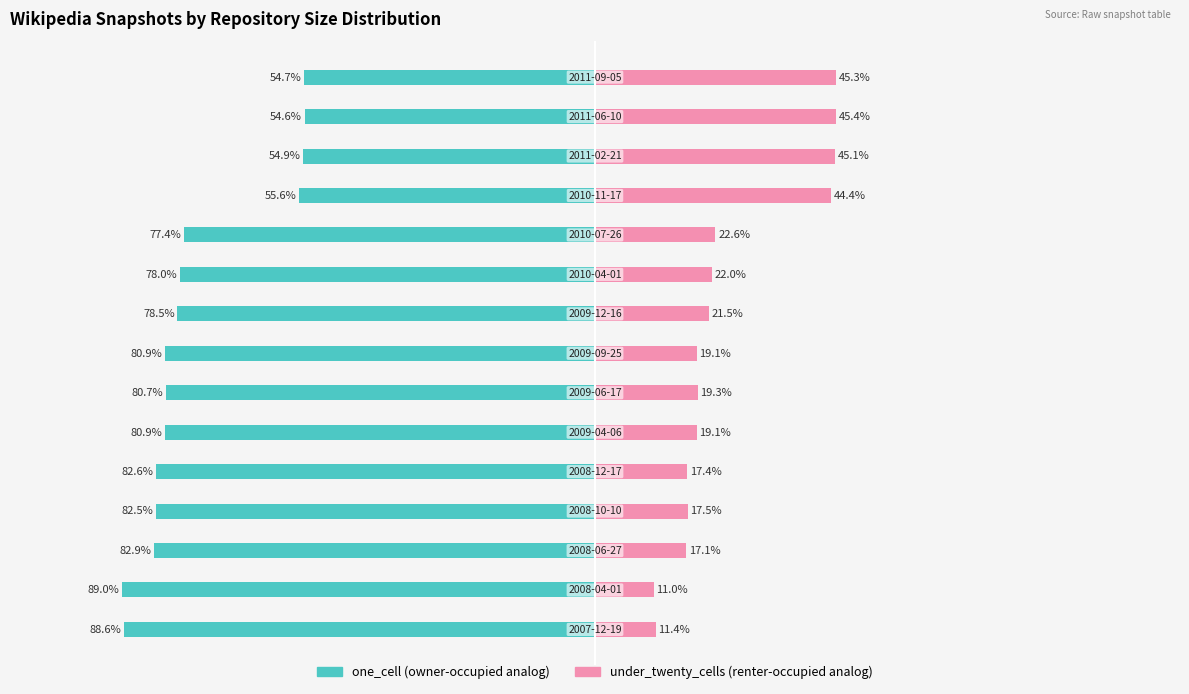

What is the difference between the maximum and minimum values in the one_cell series?

34.4